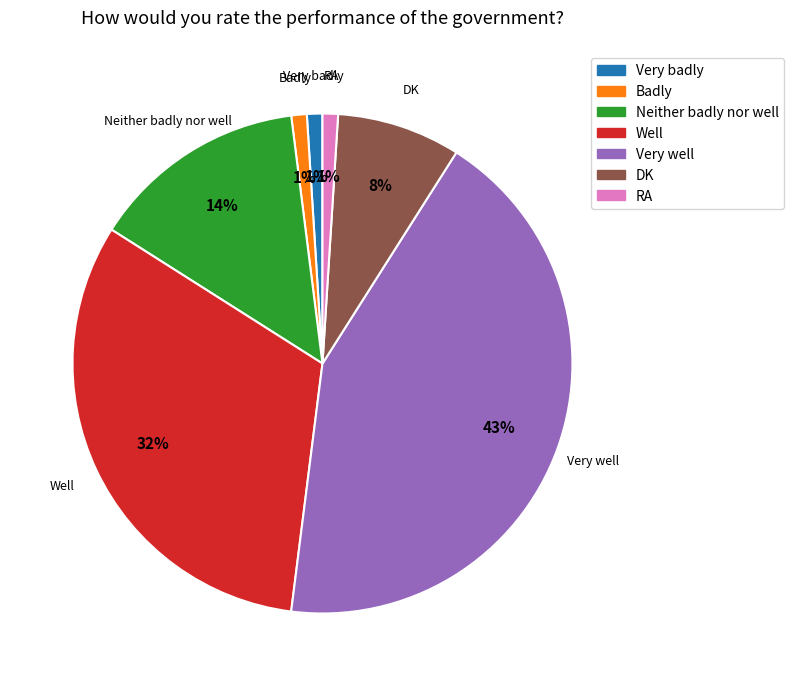

What percentage is the DK slice, to the nearest percent?

8%